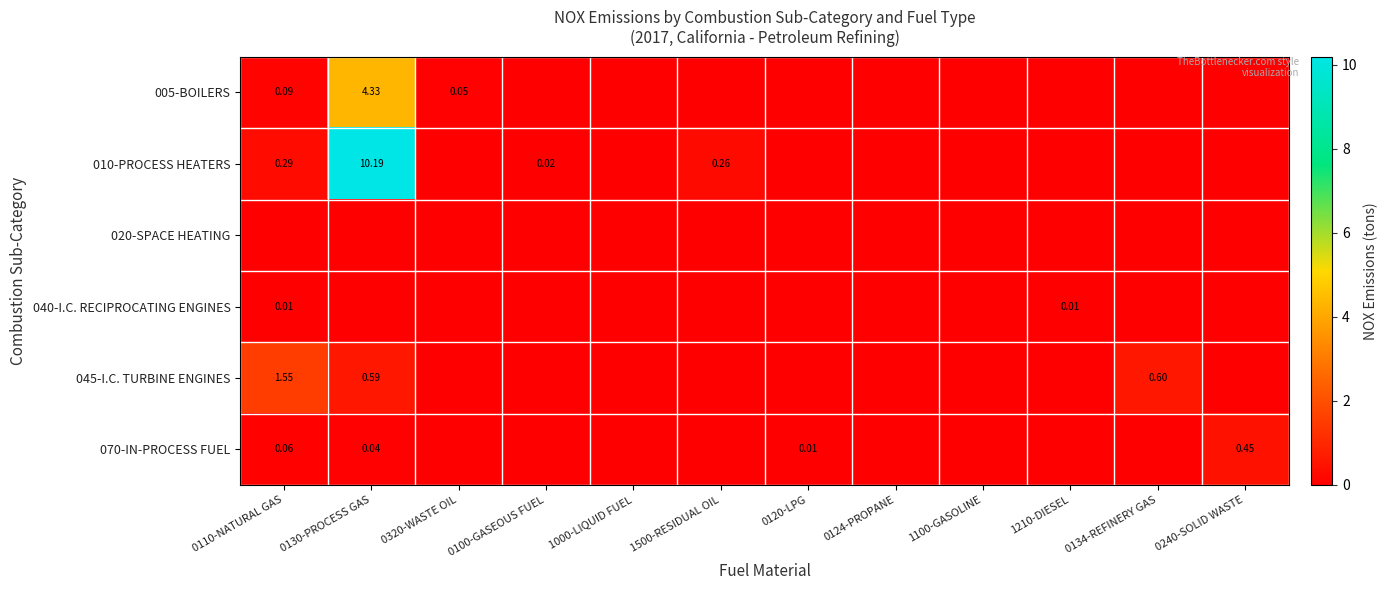

Is the value of 020-SPACE HEATING at 0130-PROCESS GAS greater than the value of 010-PROCESS HEATERS at 1210-DIESEL?

No